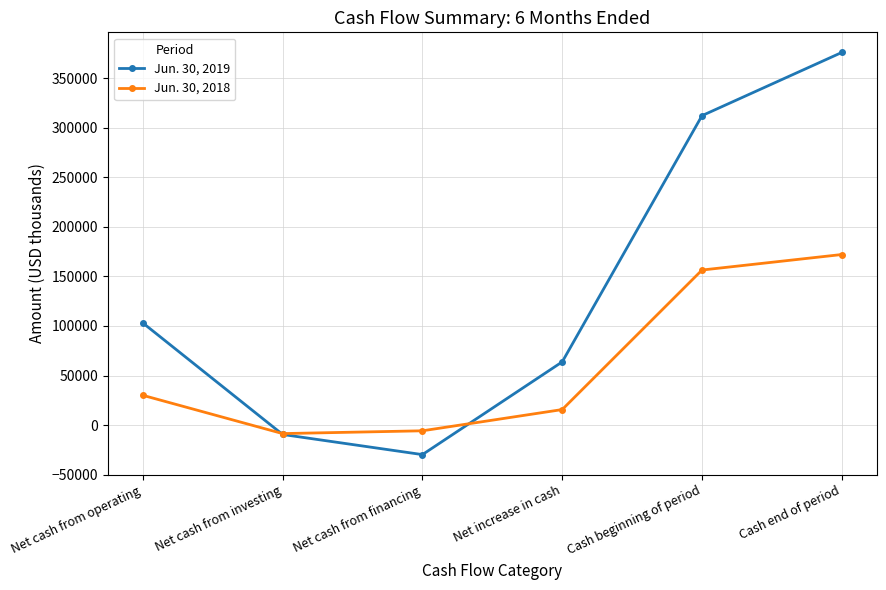

Rank the series at Net cash from investing from lowest to highest value.

Jun. 30, 2019, Jun. 30, 2018